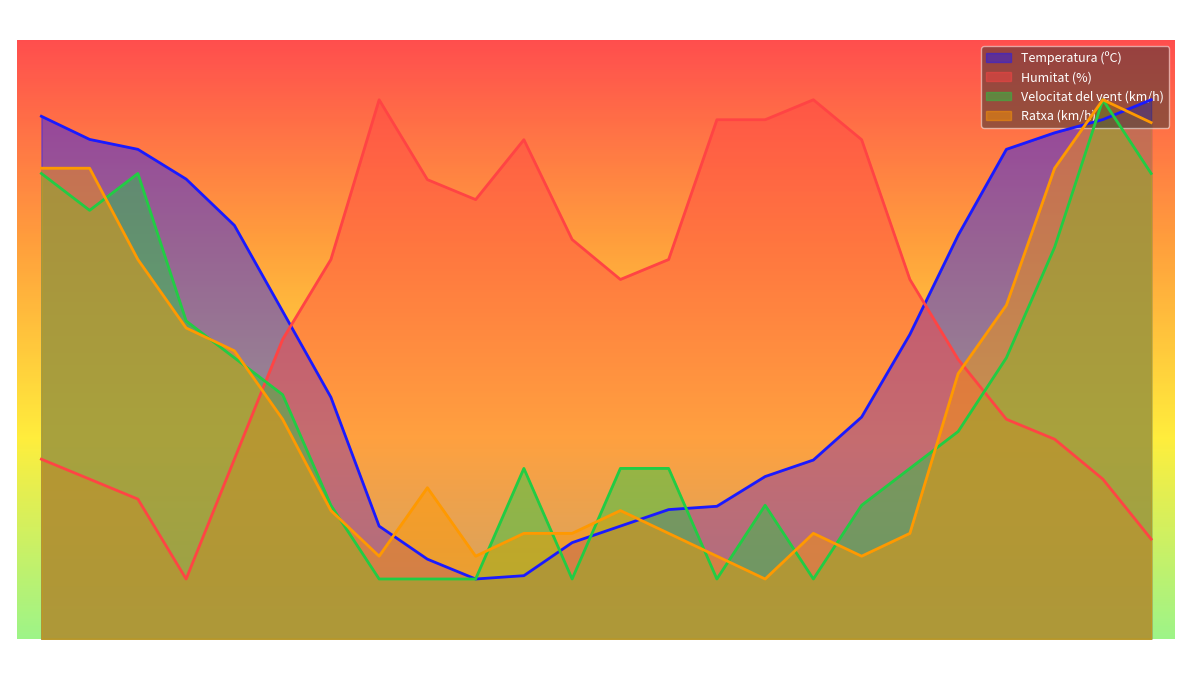

Which series has the largest total across all categories?

Humitat (%)